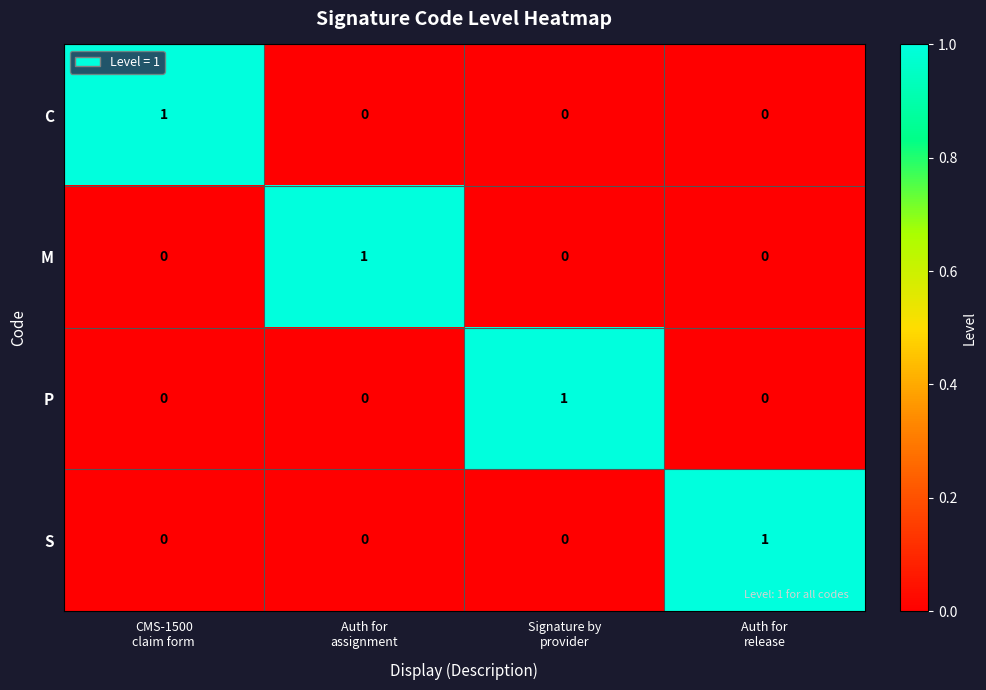

What is the total value across all series at Auth for
release?

1